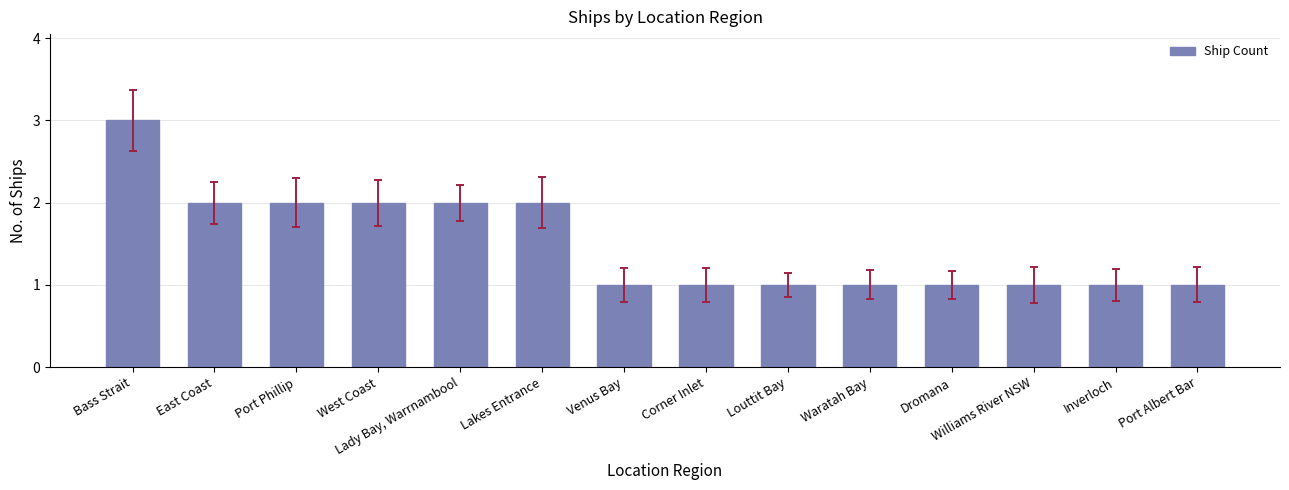

What is the change in value from Lady Bay, Warrnambool to Louttit Bay?

-1